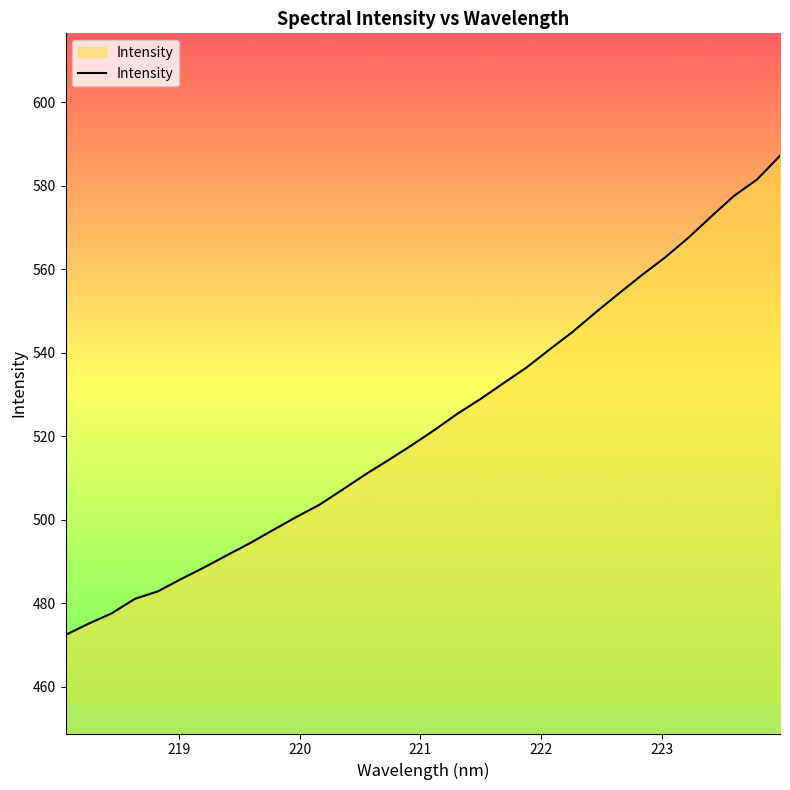

What is the smallest value displayed?

472.4